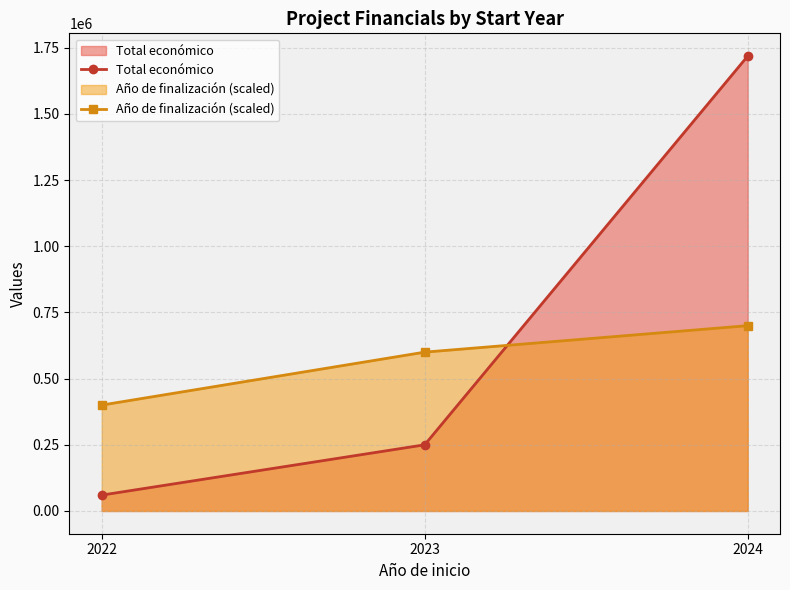

Rank the series by their average value, from highest to lowest.

Total económico, Año de finalización (scaled)